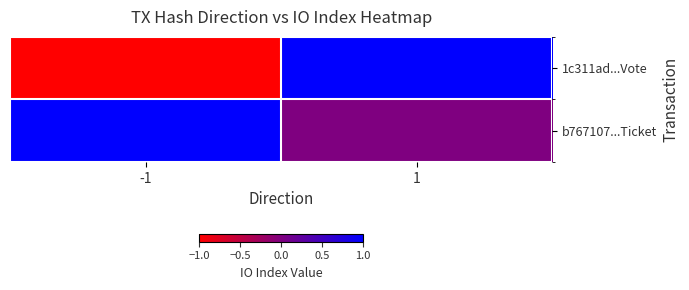

Which series has the largest range (max minus min)?

1c311ad...Vote